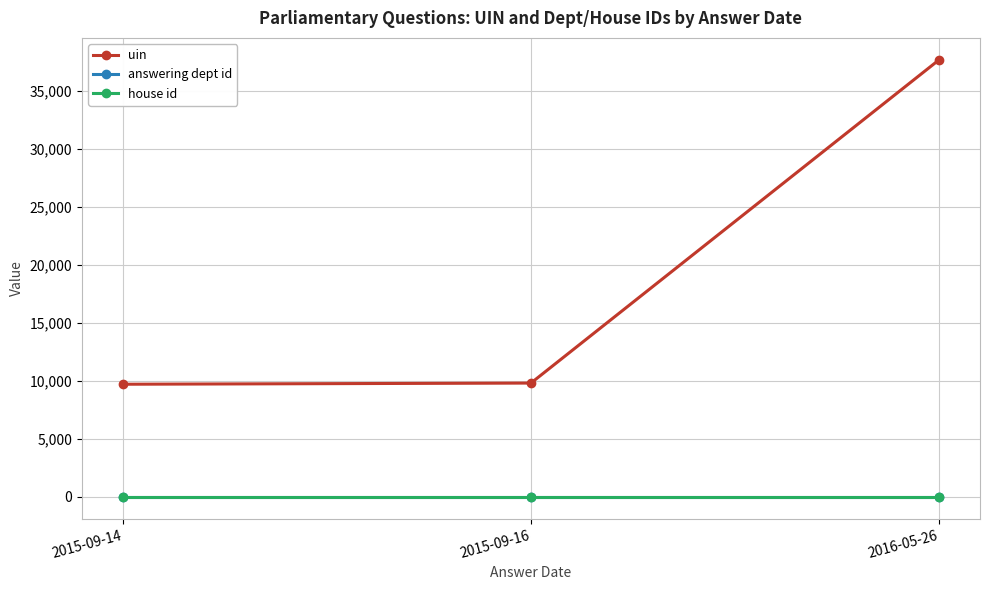

What is the difference between the maximum and minimum values in the uin series?

28002